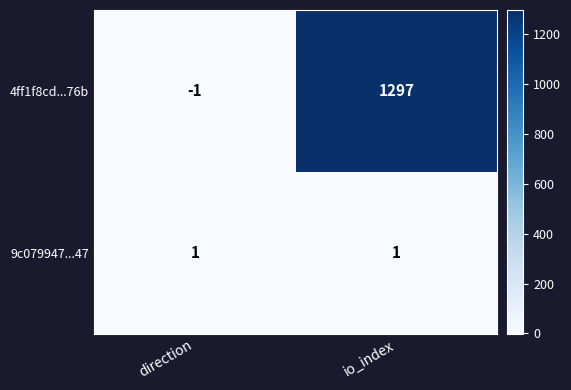

The value of 9c079947...47 at io_index is 1. True or false?

True